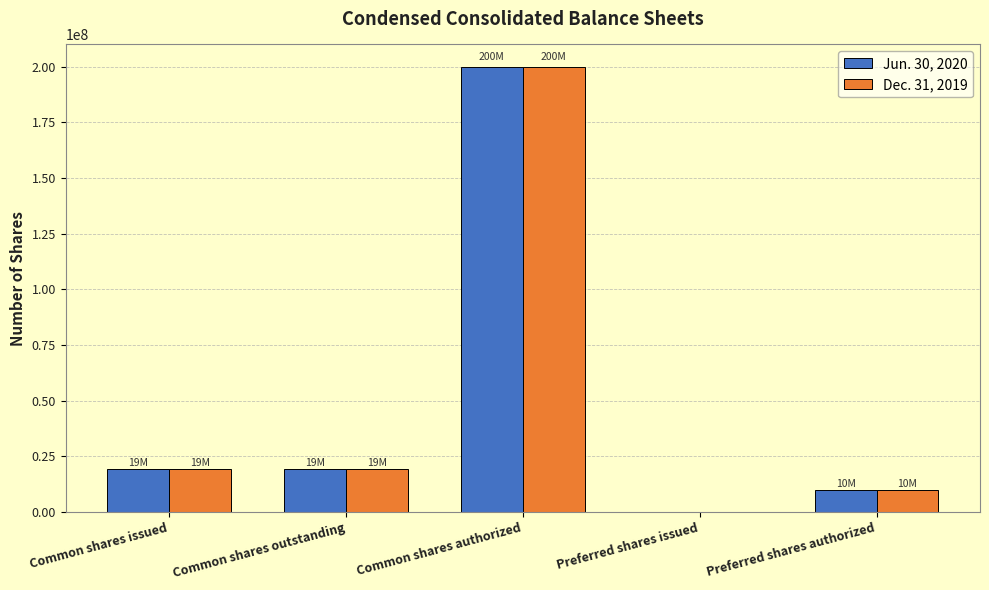

What is the greatest value displayed?

200000000